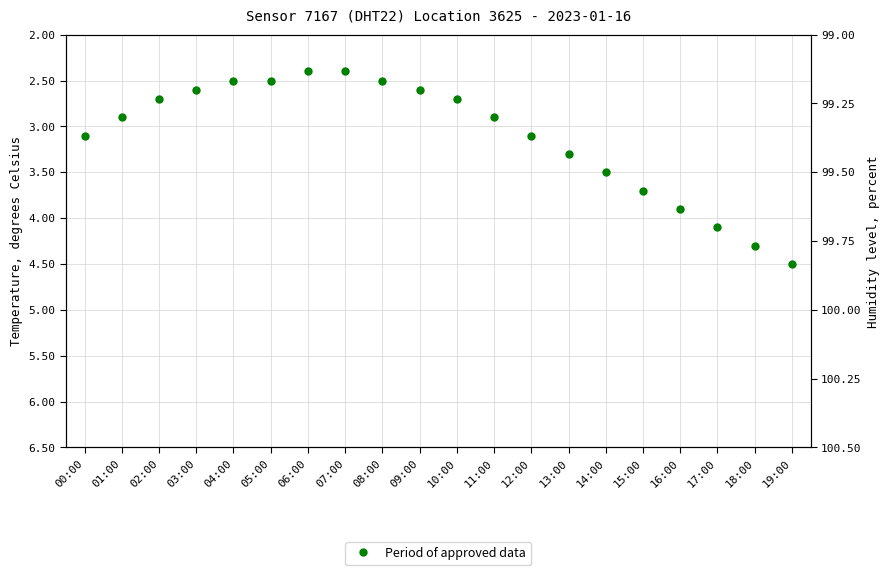

Read the value at 10:00.

2.7